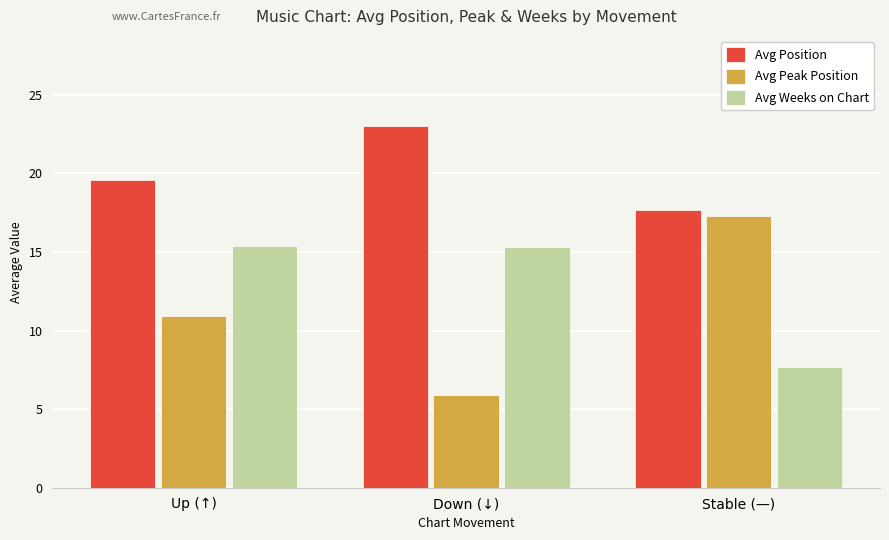

Where does the Avg Position series first go above 19?

Up (↑)